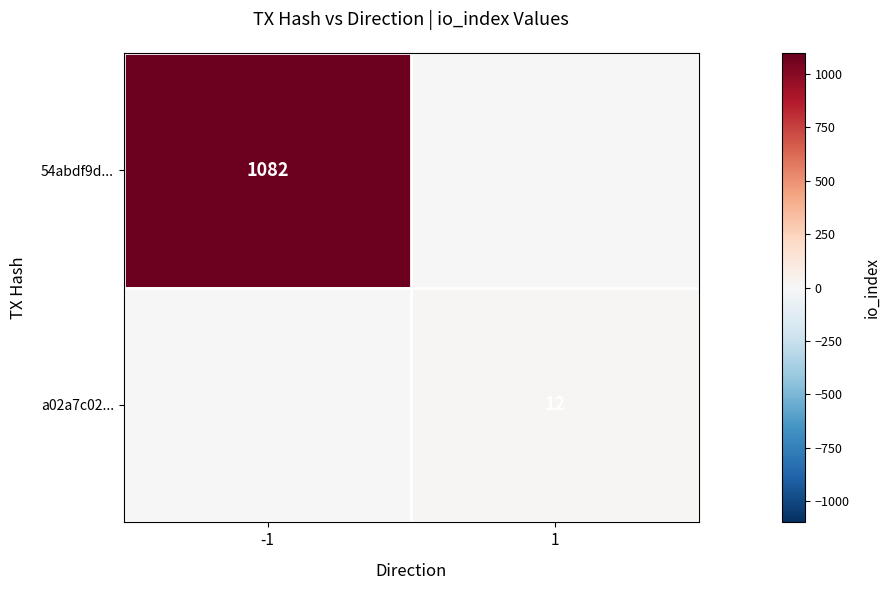

Between 1 and -1, which is larger?

-1